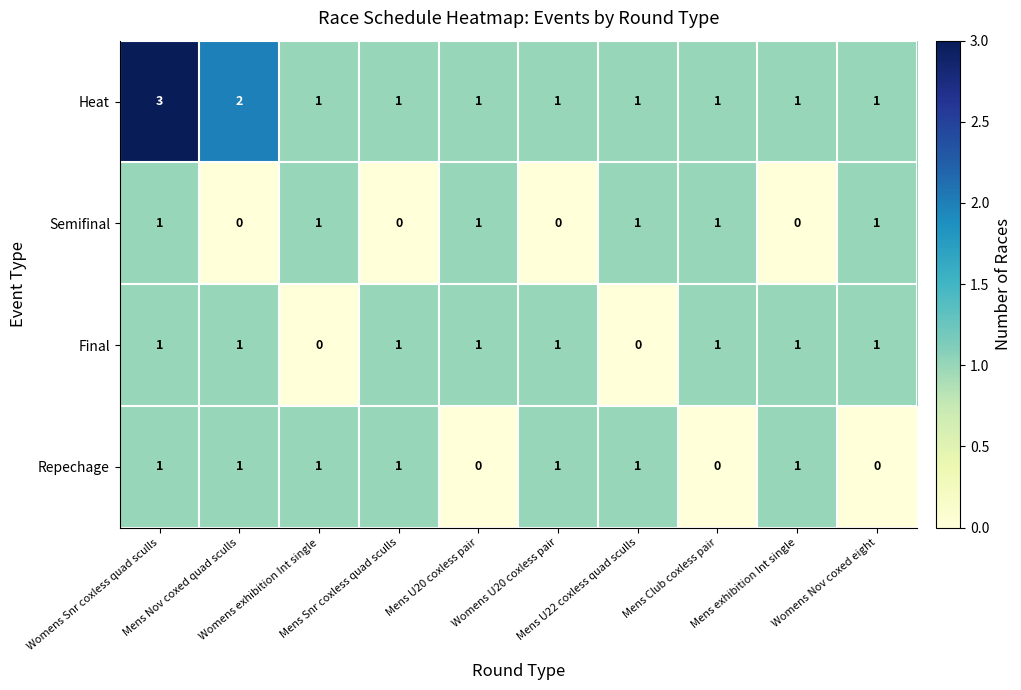

Count the Repechage values in the range 0 to 1.

10